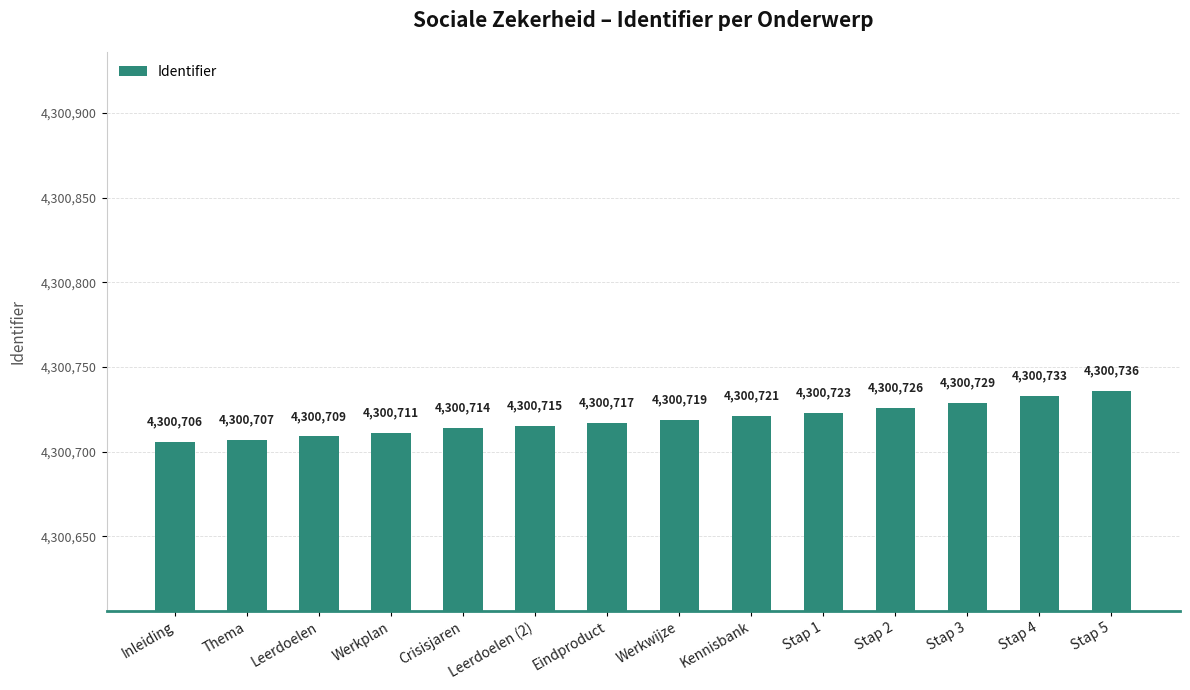

What is the label of the 3rd bar from the right?

Stap 3